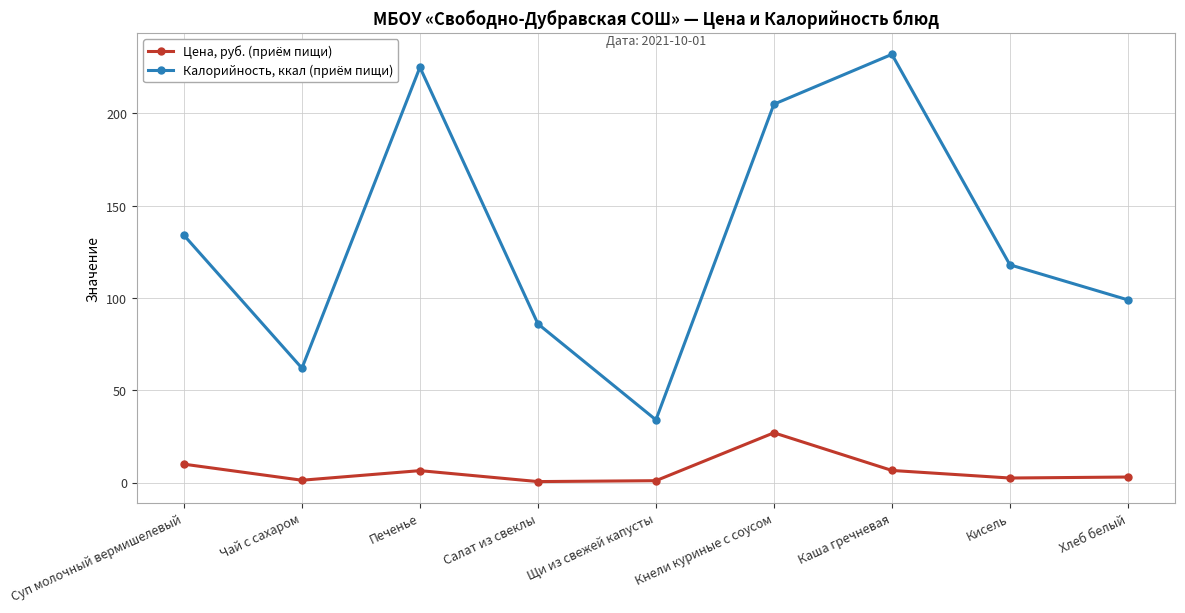

True or false: Цена, руб. (приём пищи) and Калорийность, ккал (приём пищи) cross at least once.

False